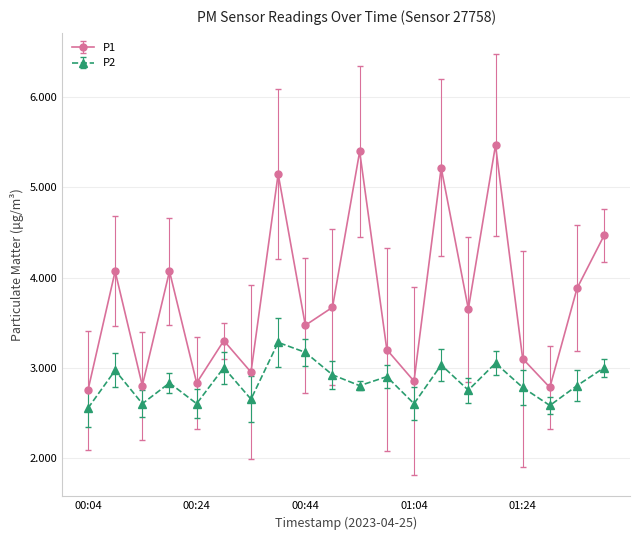

What is the difference between the maximum and minimum values in the P1 series?

2.7